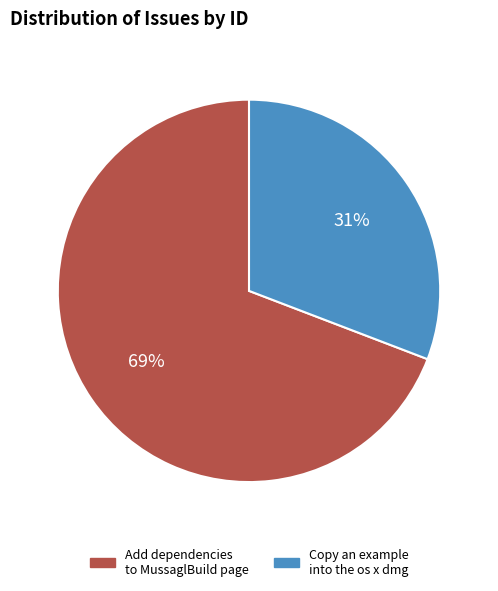

To the nearest percent, what is the difference between the Add dependencies to MussaglBuild page and Copy an example into the os x dmg slice percentages?

38%